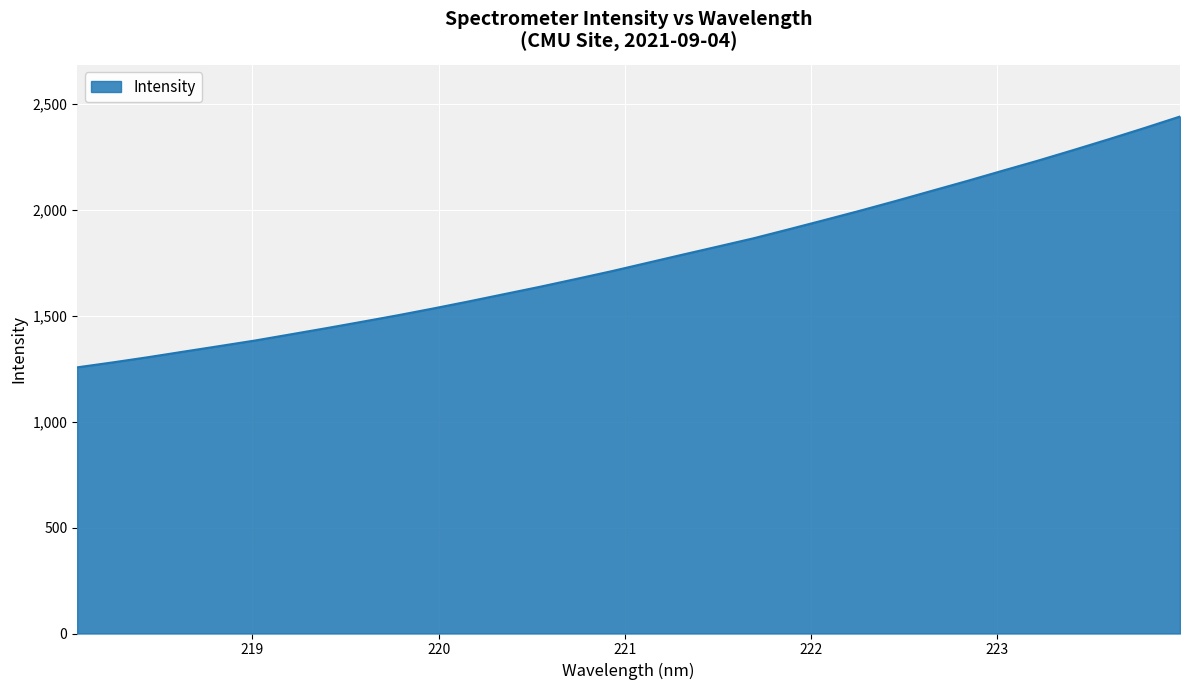

What is the difference between the maximum and minimum values?

1183.6